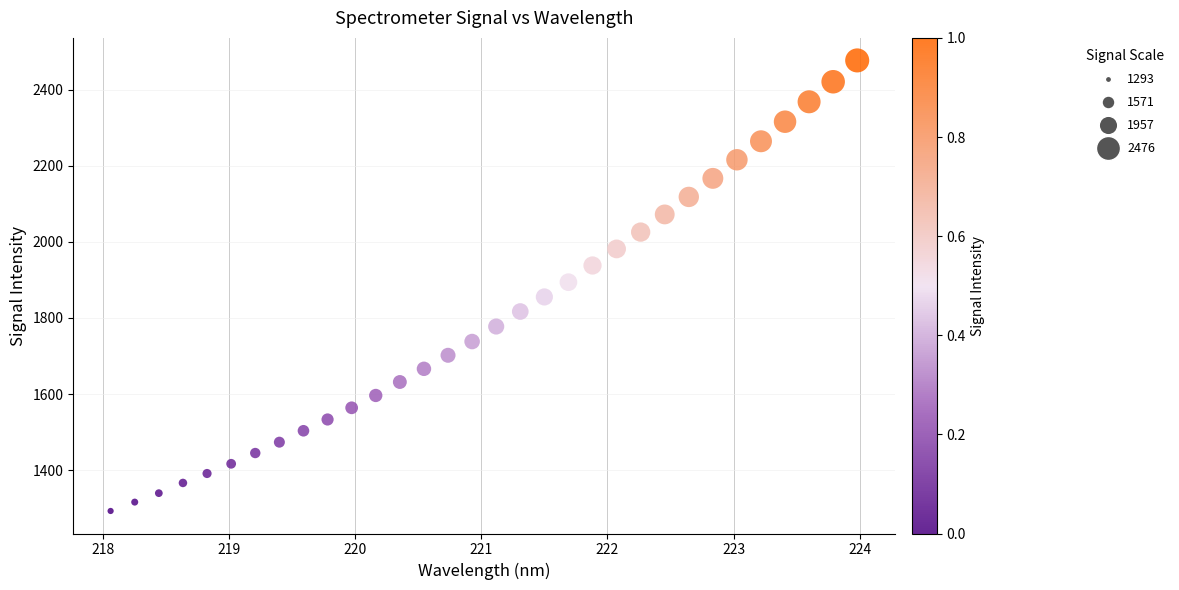

What is the range of X values (max minus min)?

5.9